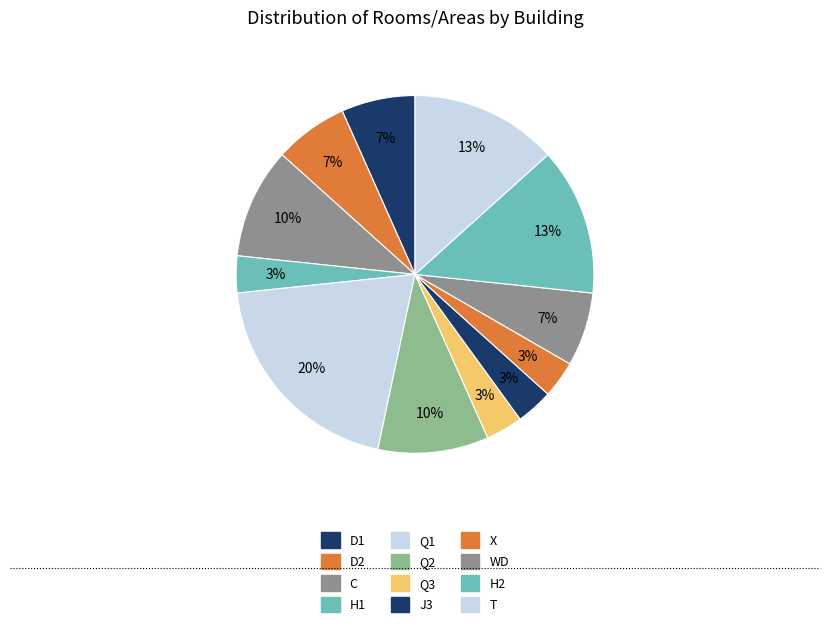

Rank the categories by value from lowest to highest.

H1, Q3, J3, X, D1, D2, WD, C, Q2, H2, T, Q1